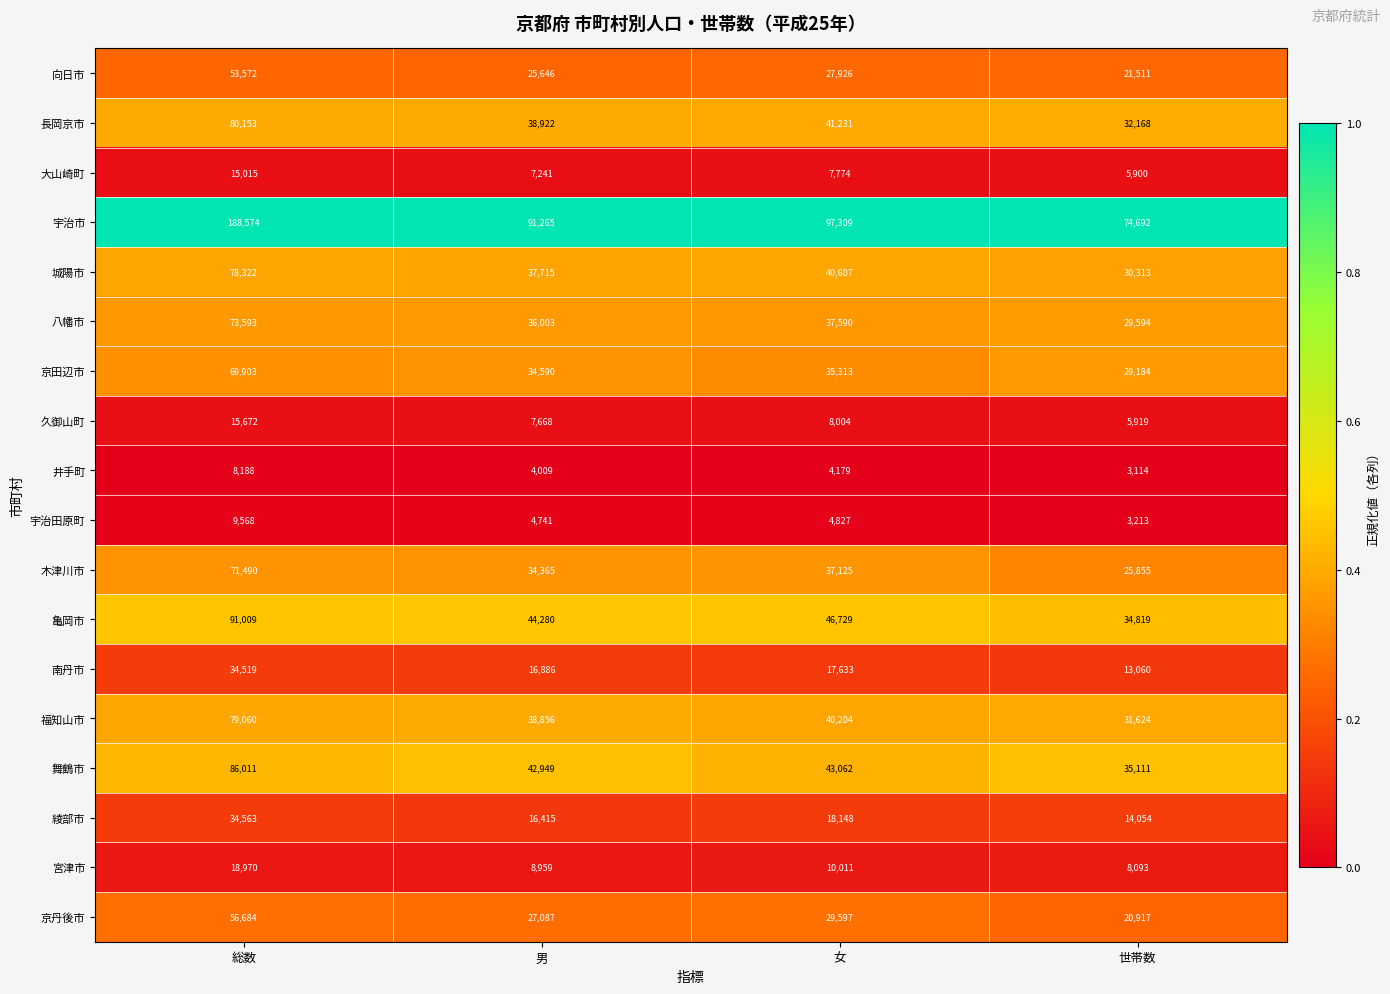

At which category is the sum across all series the highest?

総数